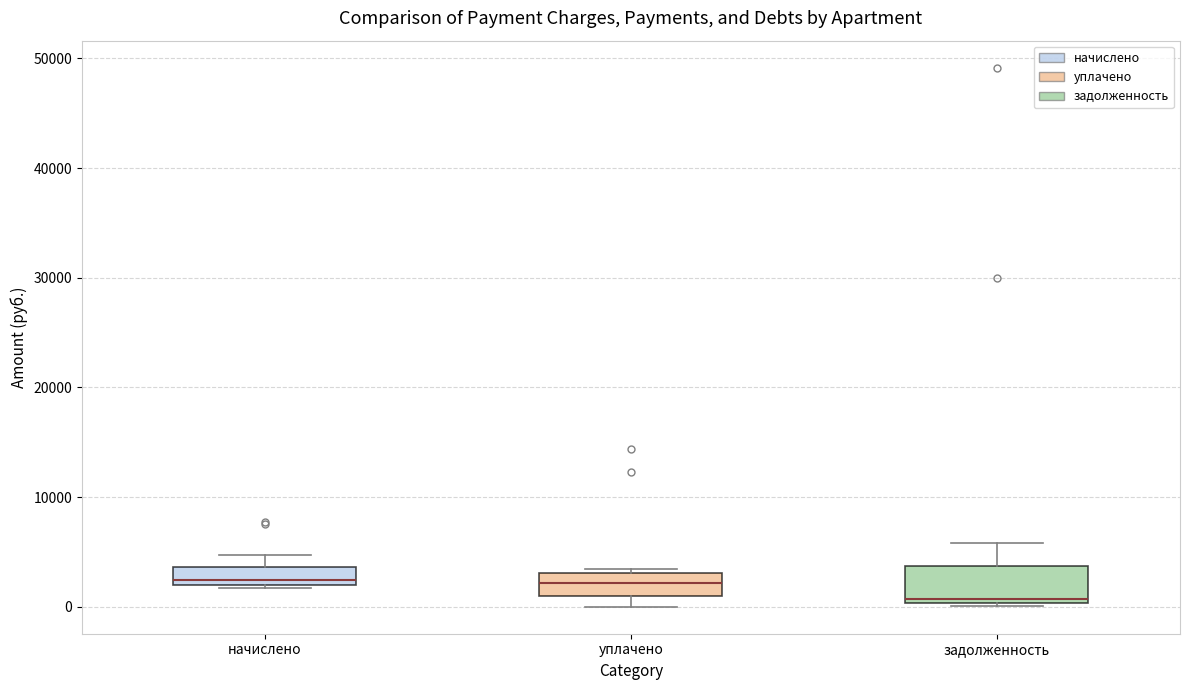

Where does the upper whisker of the box for начислено end on the y-axis? The values are not printed on the chart, so give them approximately, as read against the axis.

5000